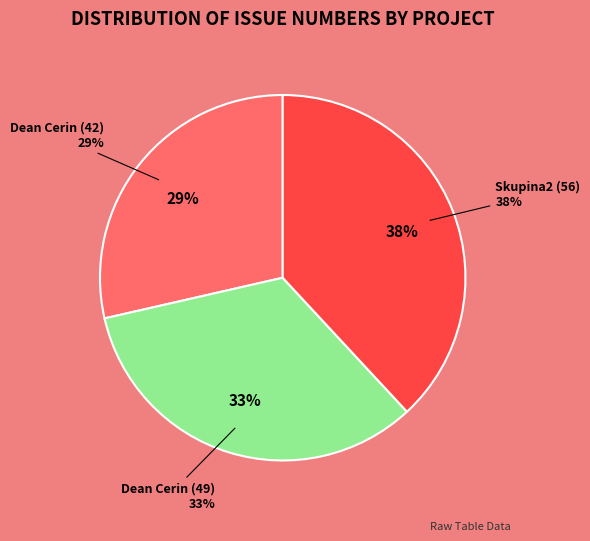

Is it true that Dean Cerin (42) is 40% of the pie?

False